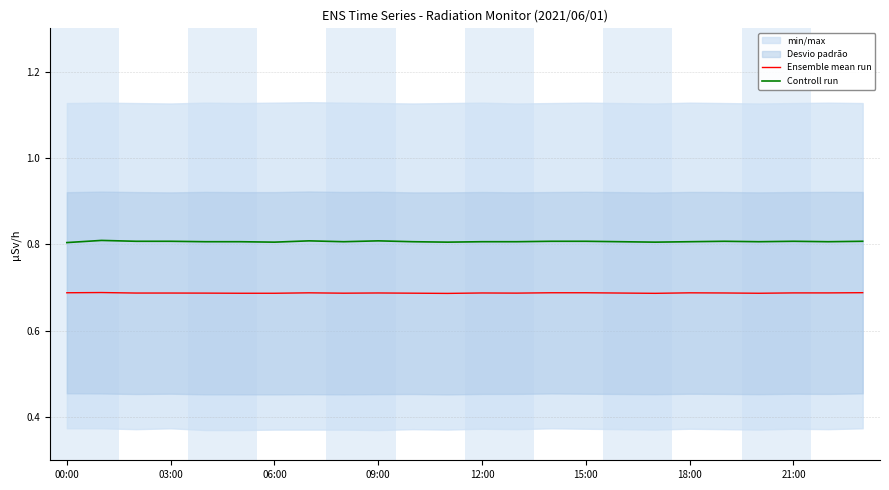

Is it true that Controll run equals 0.5 at 00:00?

False